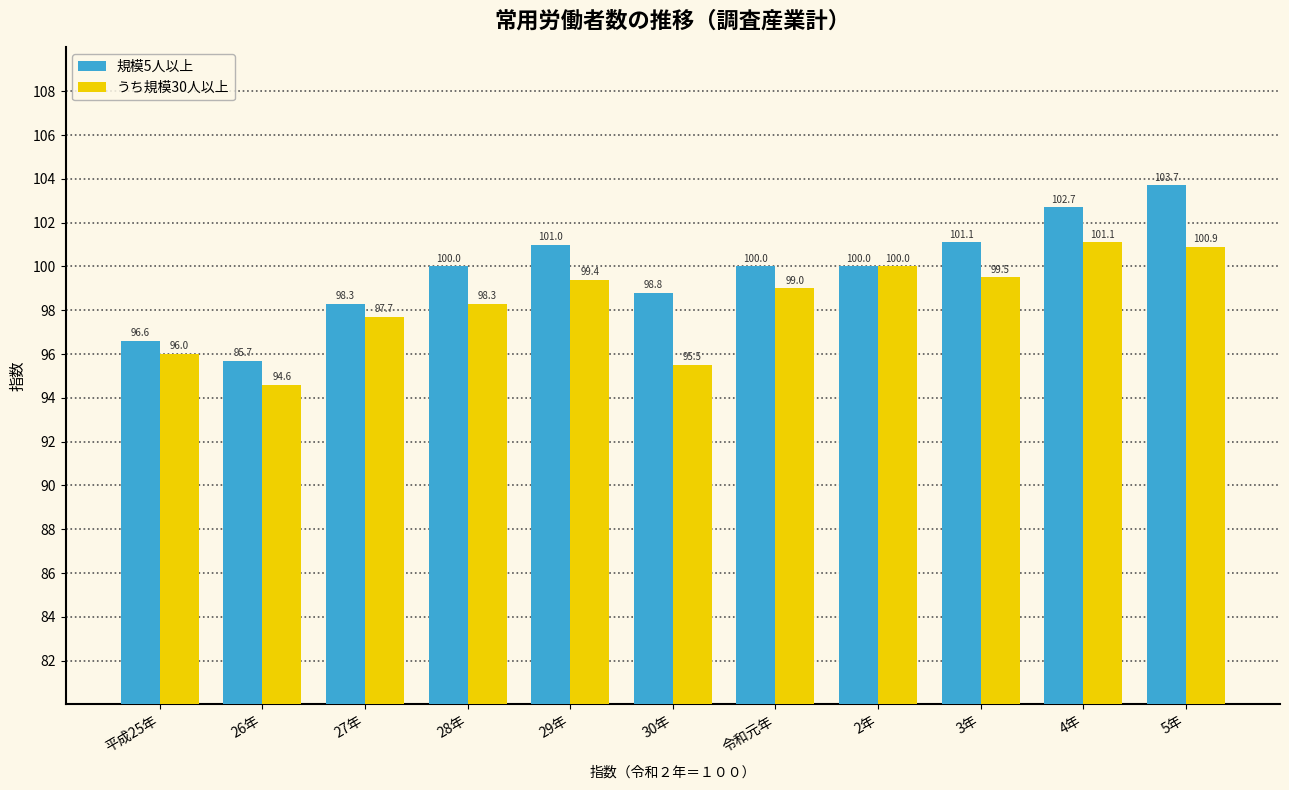

What is the maximum value for 規模5人以上?

103.7